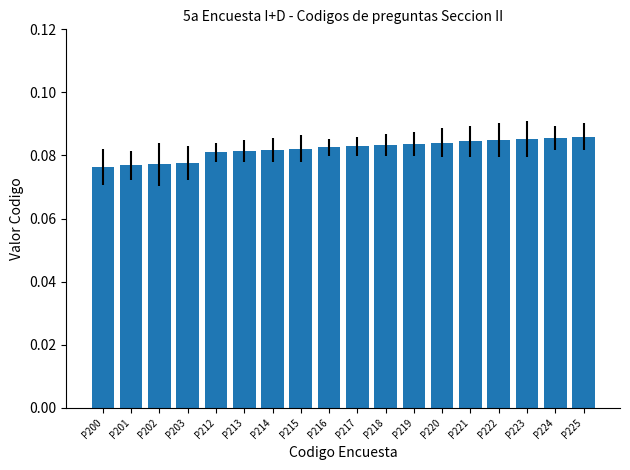

Does the chart contain any negative values?

No